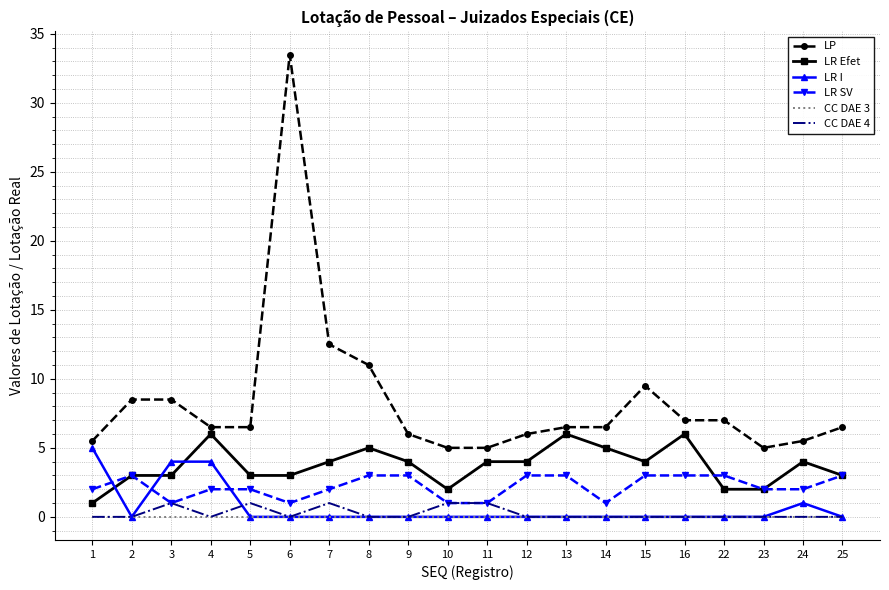

Reading left to right, transcribe all the data shown in this chart.

LP: 5.5	8.5	8.5	6.5	6.5	33.5	12.5	11.0	6.0	5.0	5.0	6.0	6.5	6.5	9.5	7.0	7.0	5.0	5.5	6.5
LR Efet: 1.0	3.0	3.0	6.0	3.0	3.0	4.0	5.0	4.0	2.0	4.0	4.0	6.0	5.0	4.0	6.0	2.0	2.0	4.0	3.0
LR I: 5.0	0.0	4.0	4.0	0.0	0.0	0.0	0.0	0.0	0.0	0.0	0.0	0.0	0.0	0.0	0.0	0.0	0.0	1.0	0.0
LR SV: 2.0	3.0	1.0	2.0	2.0	1.0	2.0	3.0	3.0	1.0	1.0	3.0	3.0	1.0	3.0	3.0	3.0	2.0	2.0	3.0
CC DAE 3: 0.0	0.0	0.0	0.0	0.0	0.0	0.0	0.0	0.0	0.0	0.0	0.0	0.0	0.0	0.0	0.0	0.0	0.0	0.0	0.0
CC DAE 4: 0.0	0.0	1.0	0.0	1.0	0.0	1.0	0.0	0.0	1.0	1.0	0.0	0.0	0.0	0.0	0.0	0.0	0.0	0.0	0.0